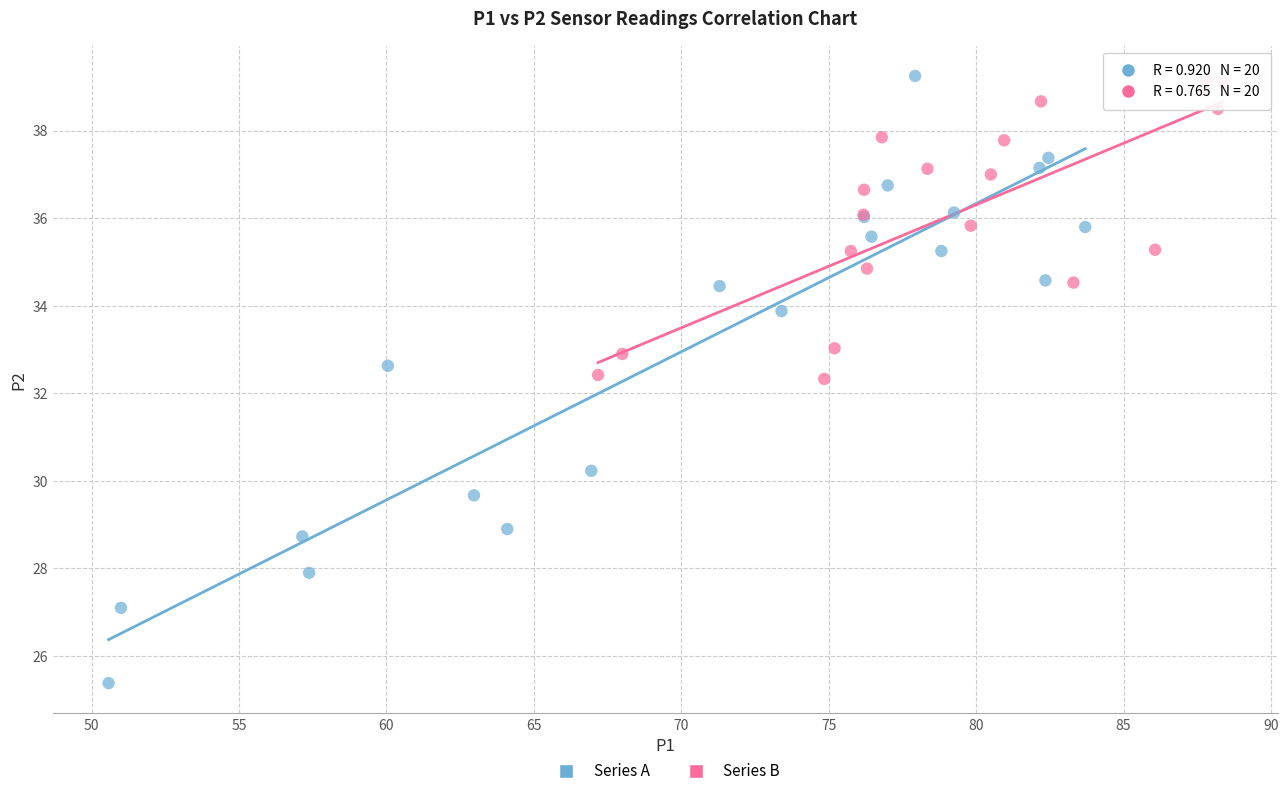

Which series contains the lowest Y value?

Series A